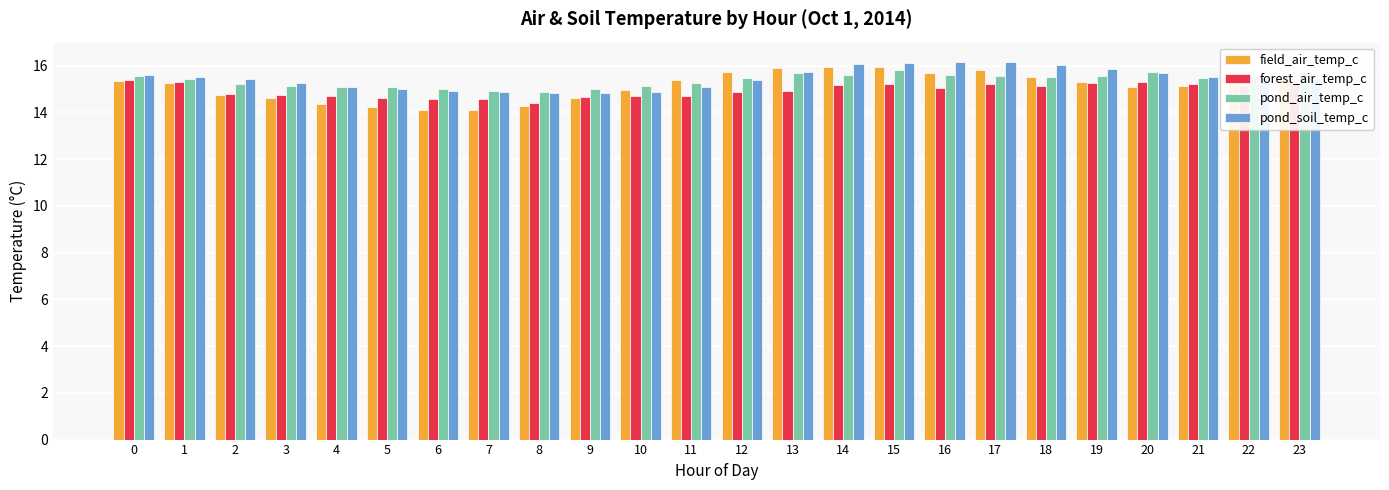

What is the spread (max minus min) of values at 0?

0.3